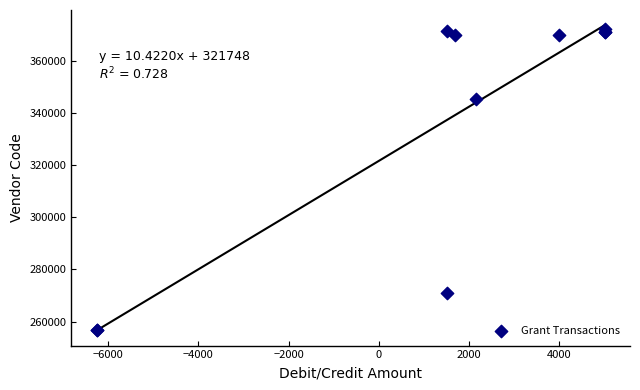

What Y value in the scatter plot is closest to 314556?

345504